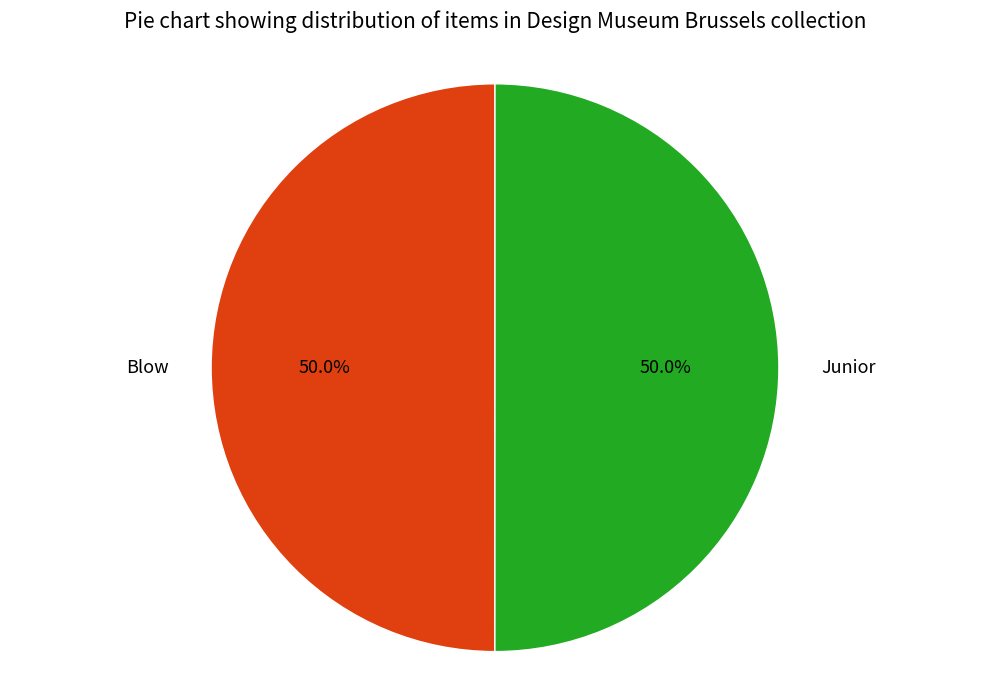

To the nearest percent, what is the average slice percentage?

50%